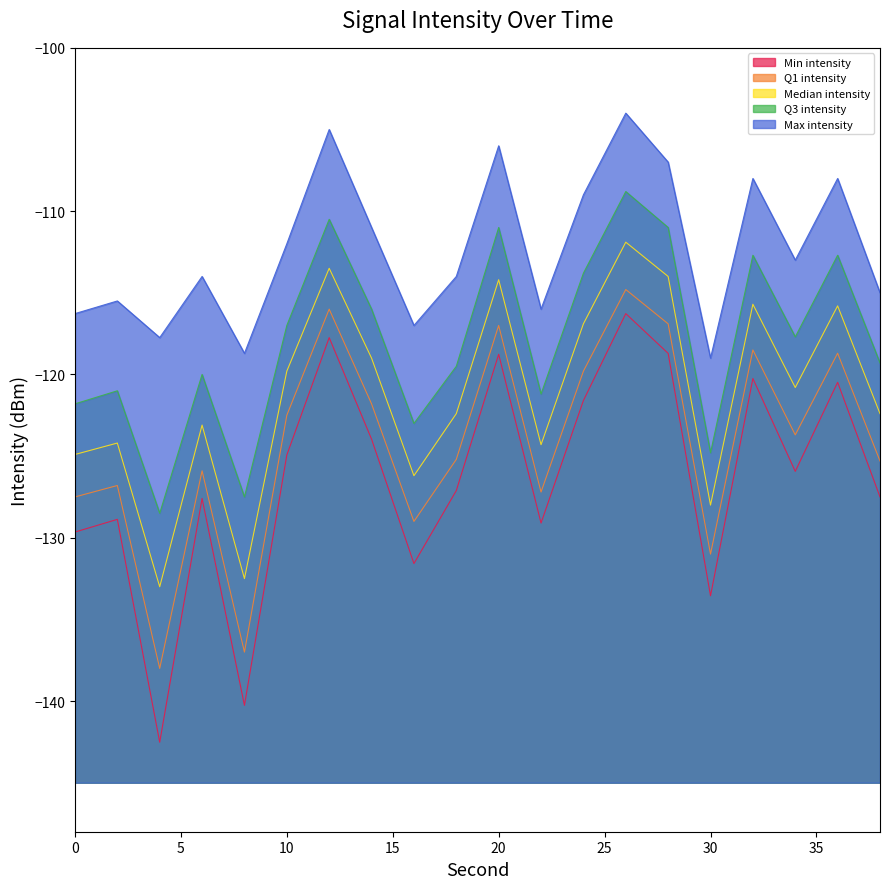

In Min intensity, how many points are lower than both neighbors (excluding endpoints)?

6